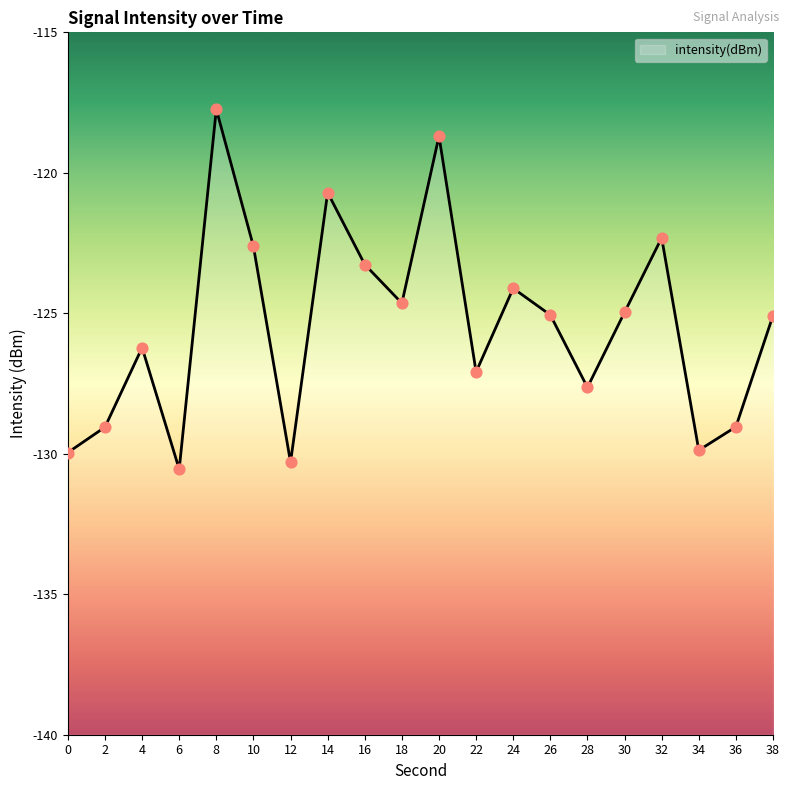

What is the change in value from 20 to 32?

-3.6